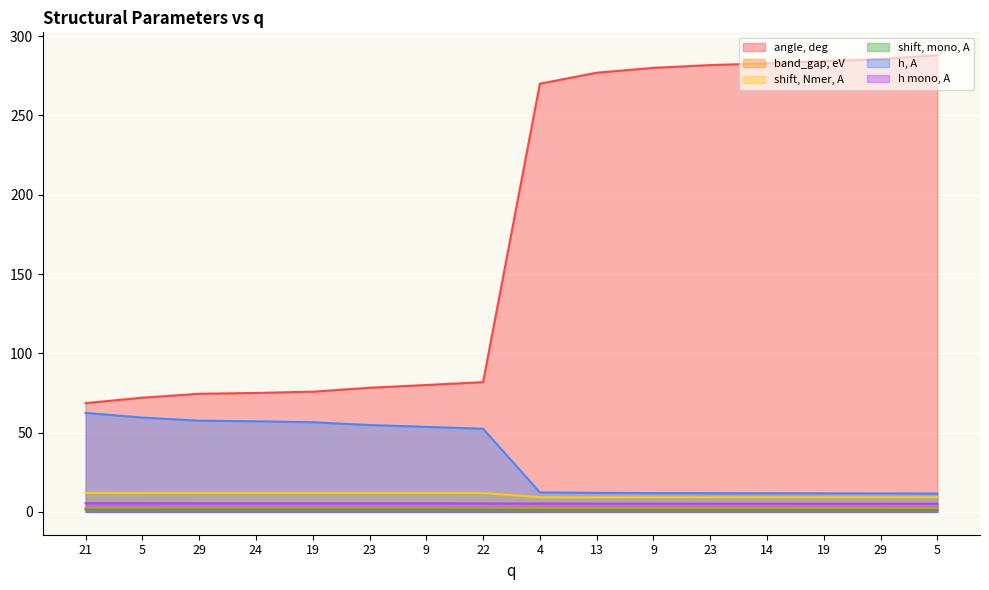

Which series has the widest spread of values?

angle, deg